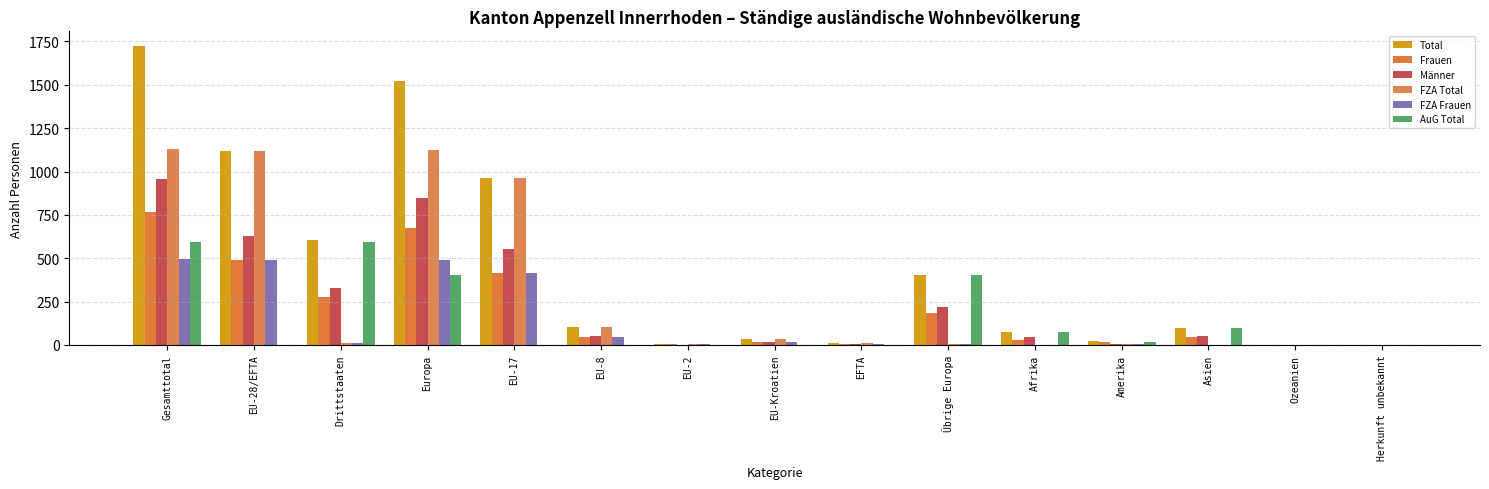

Count the number of data series in this chart.

6